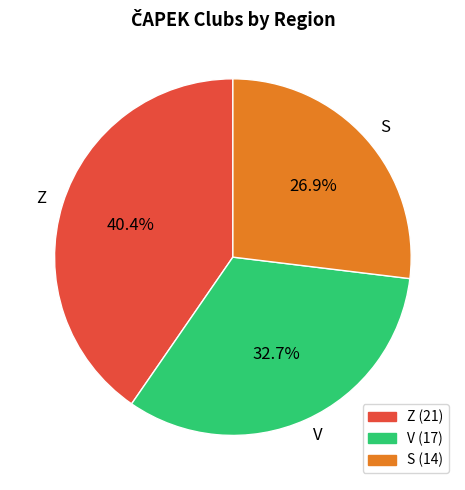

True or false: Z accounts for 40% of the total.

True